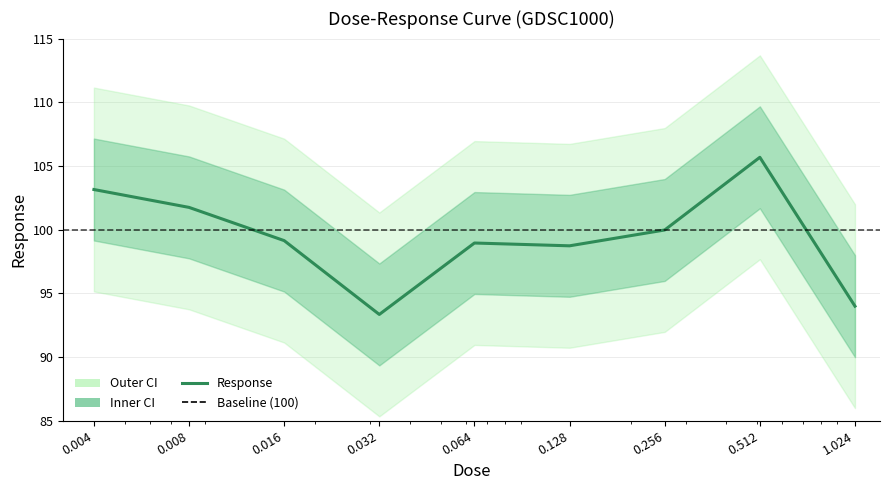

What is the label of the 7th point from the right?

0.016